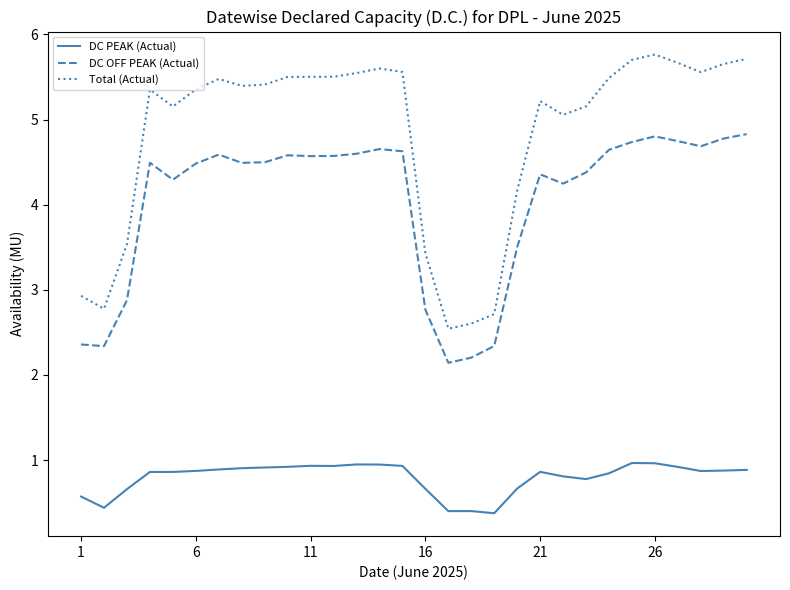

What is the smallest value displayed?

0.4